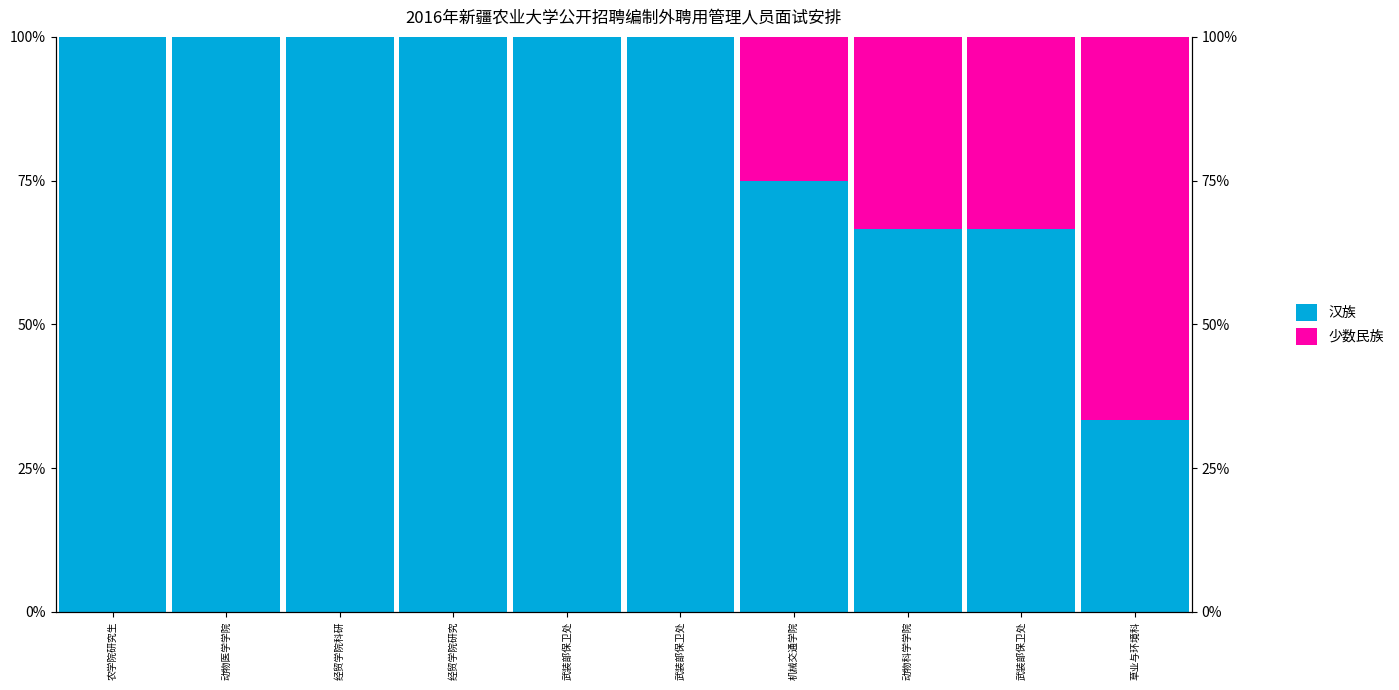

What is the maximum value for 少数民族?

66.7